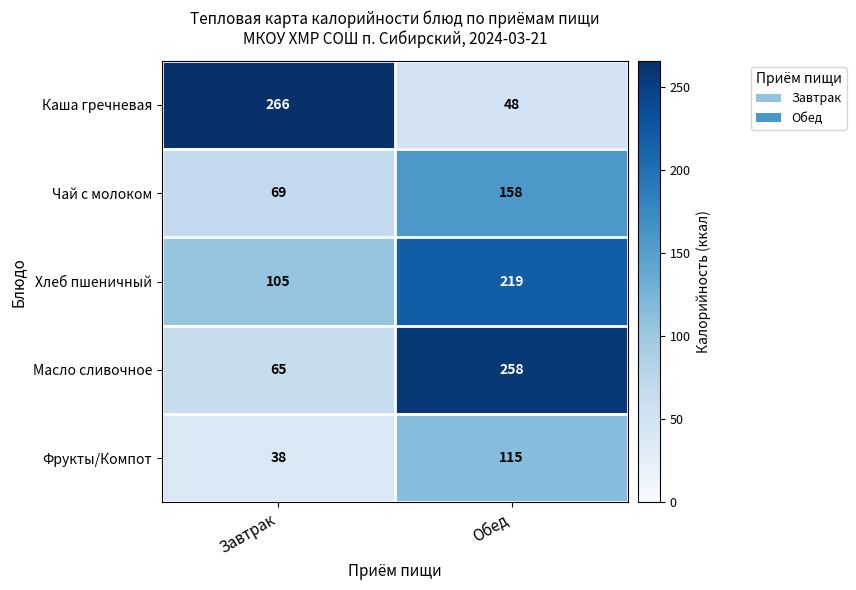

At which category is the sum across all series the highest?

Обед